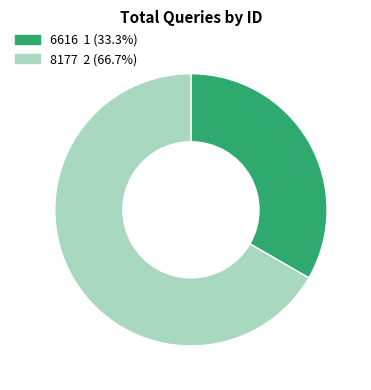

Between 6616 and 8177, which is larger?

8177